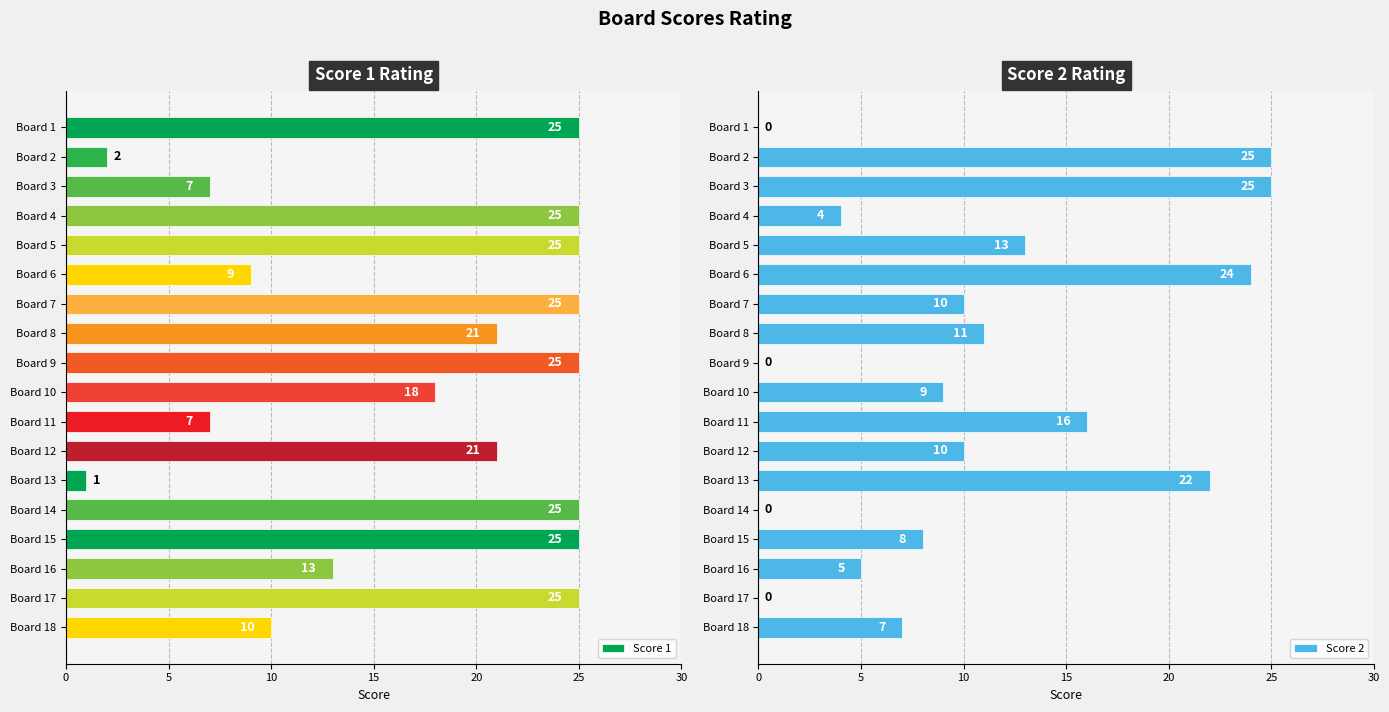

What value does the Score 2 series have at Board 16?

5